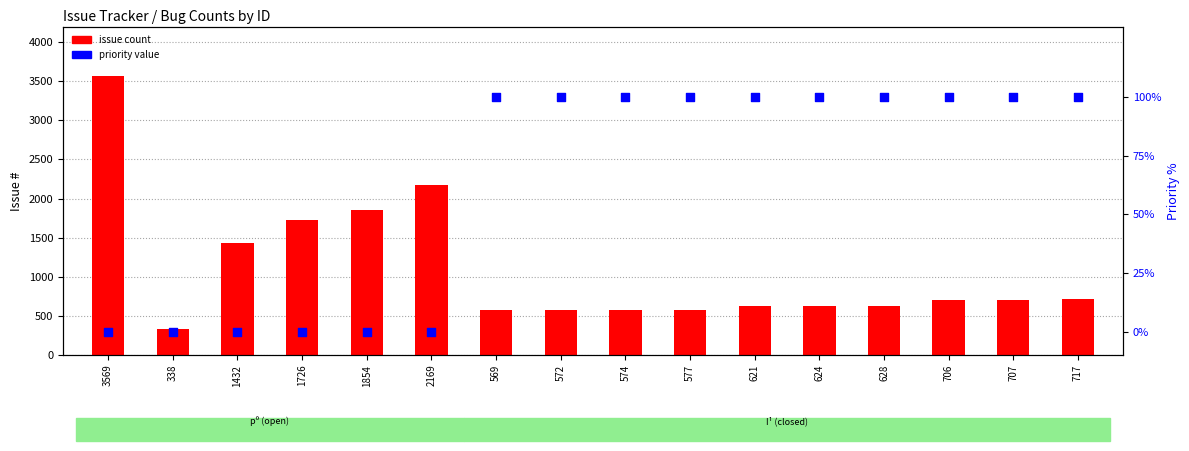

At how many categories does at least one series exceed 319?

16